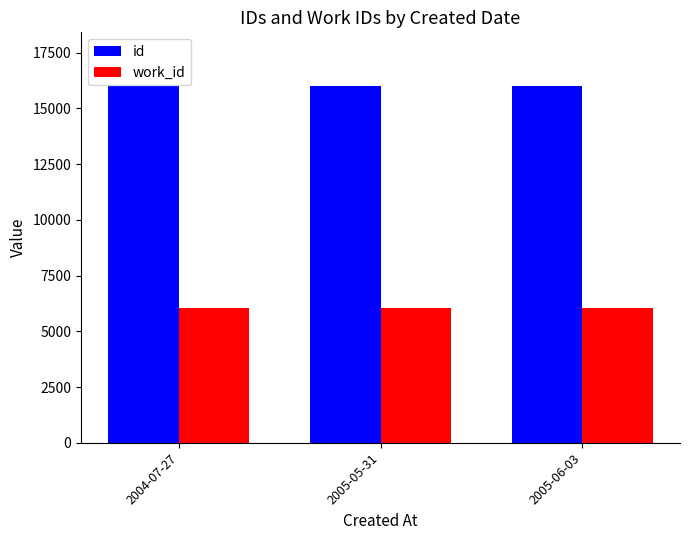

At how many categories does at least one series exceed 12929?

3